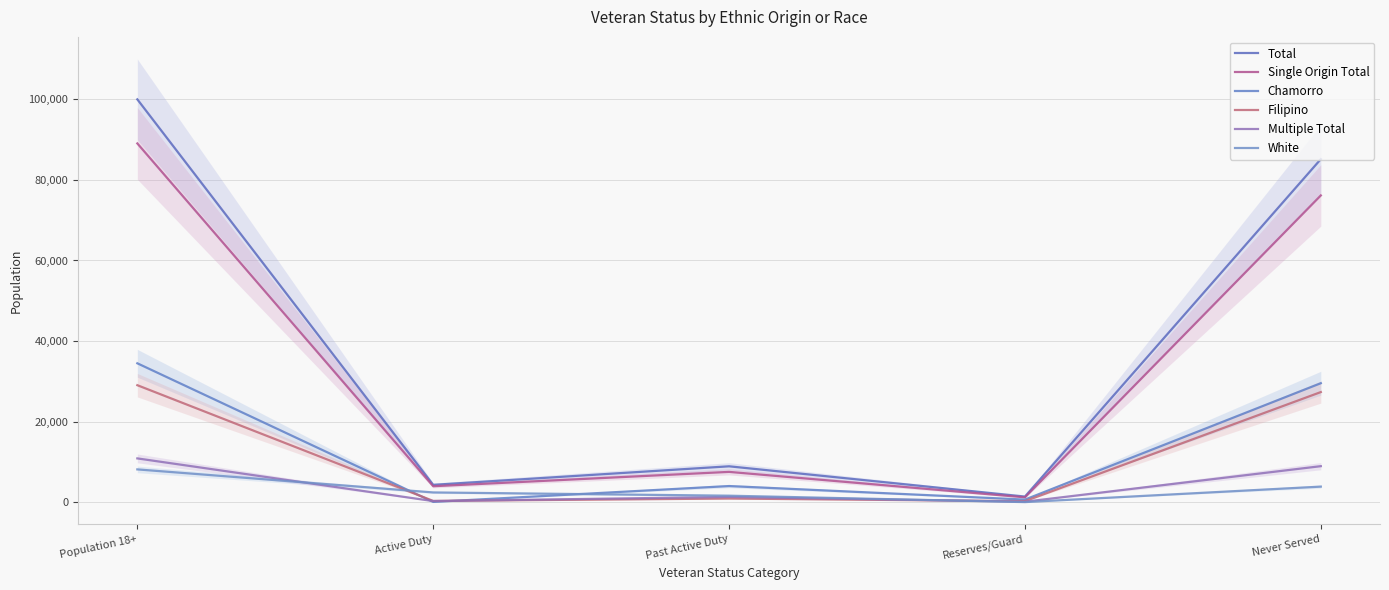

Rank the series at Reserves/Guard from lowest to highest value.

White, Multiple Total, Filipino, Chamorro, Single Origin Total, Total